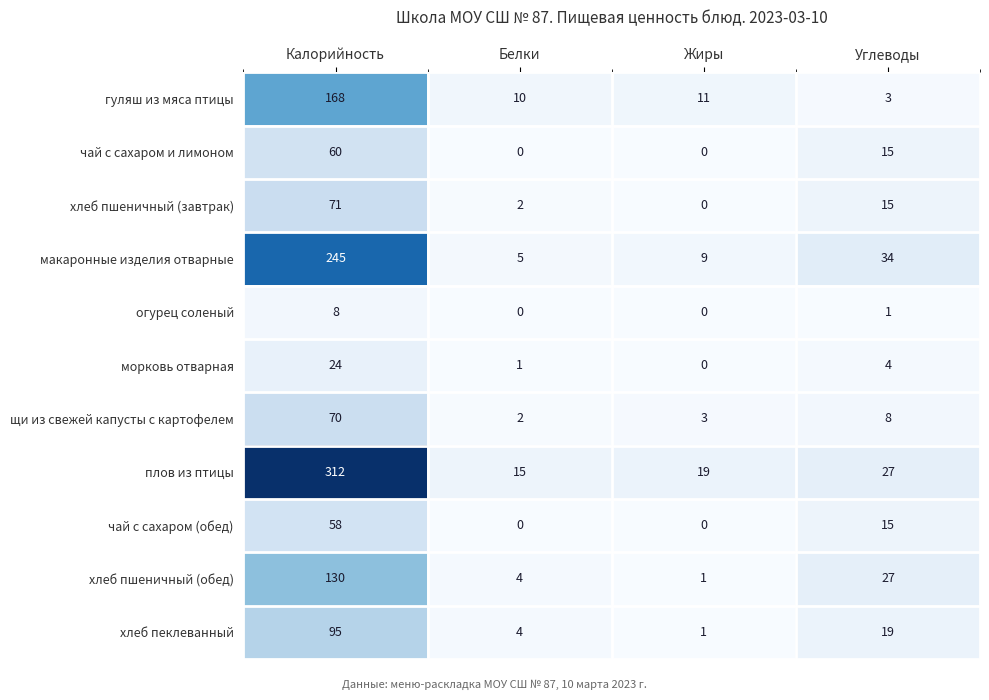

Is it true that хлеб пшеничный (обед) equals 48 at Углеводы?

False